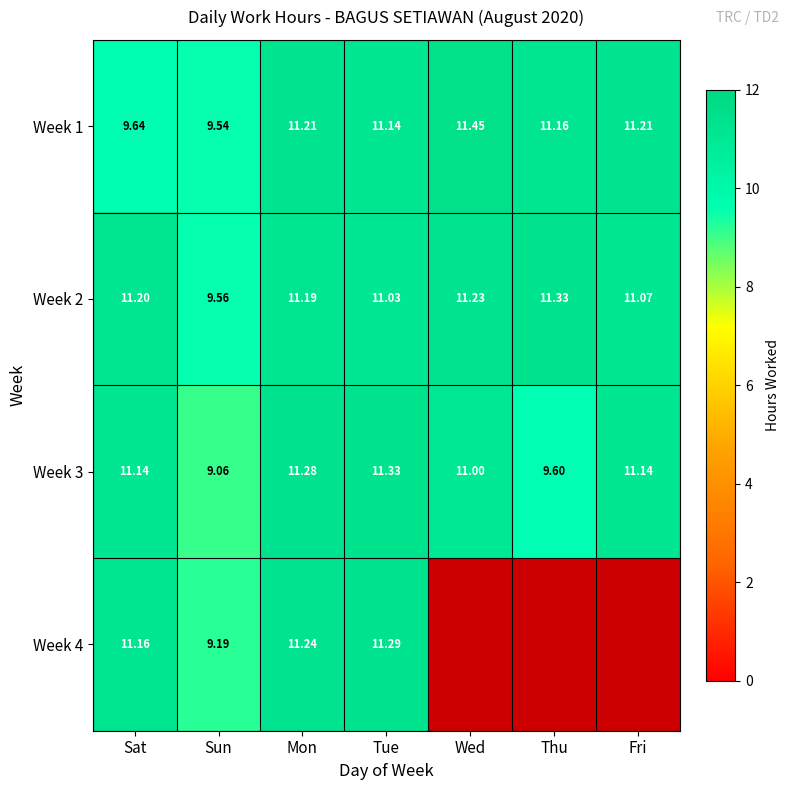

Is the value of Week 3 at Sat greater than the value of Week 2 at Sat?

No